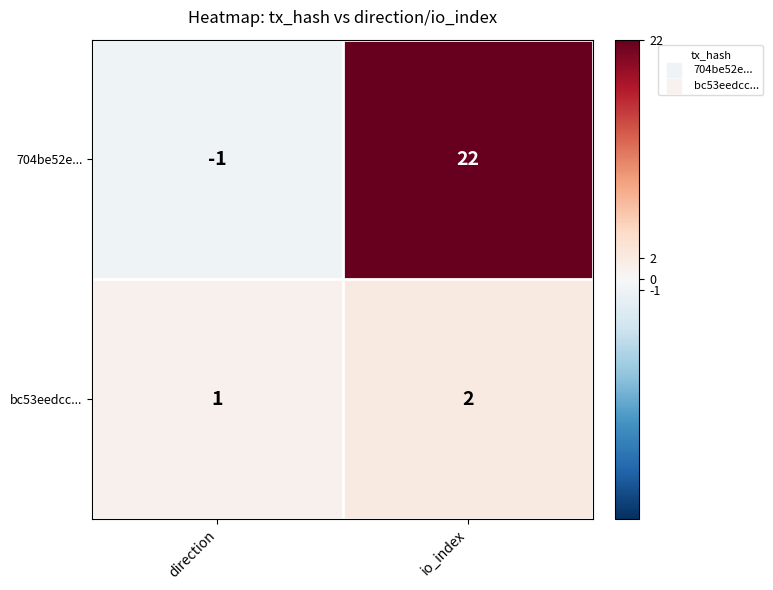

At which label is 704be52e... closest to 10?

direction